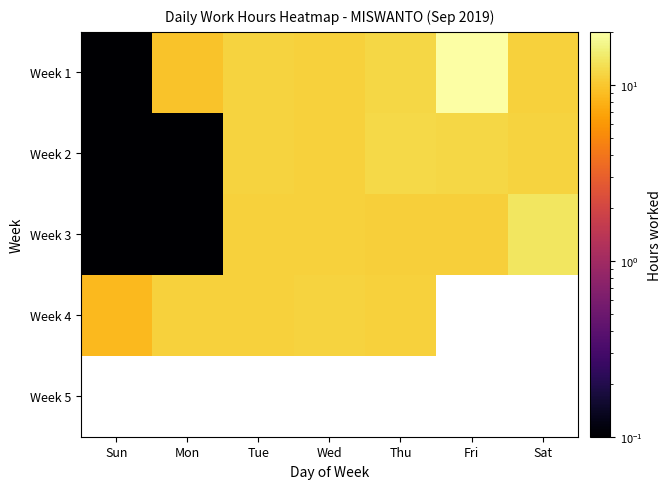

Is the value of Week 2 at Sat greater than the value of Week 3 at Thu?

Yes